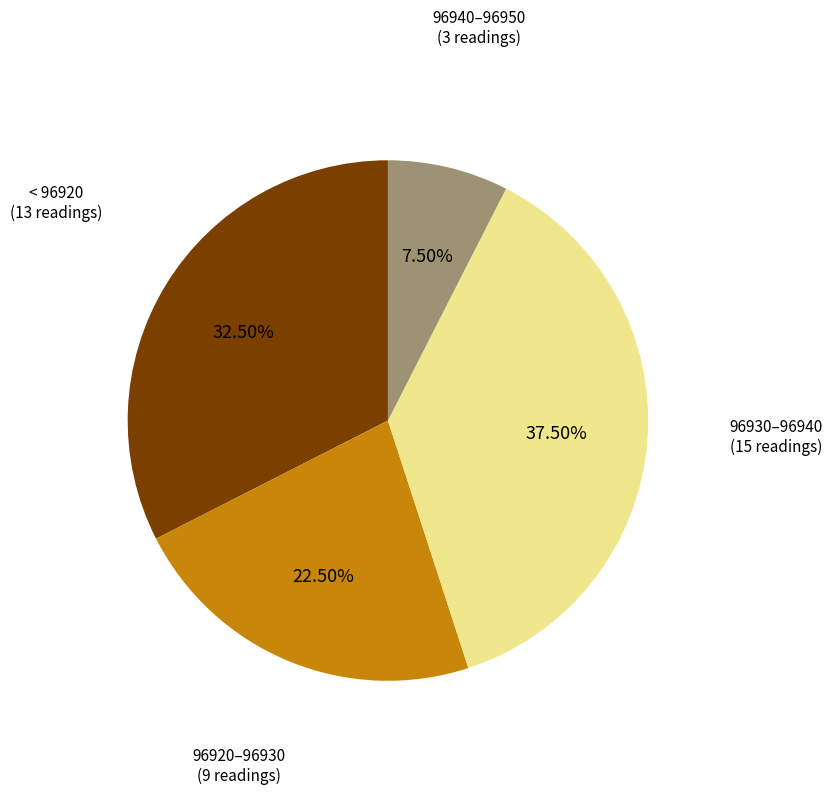

Is there any slice that represents more than half of the pie?

No